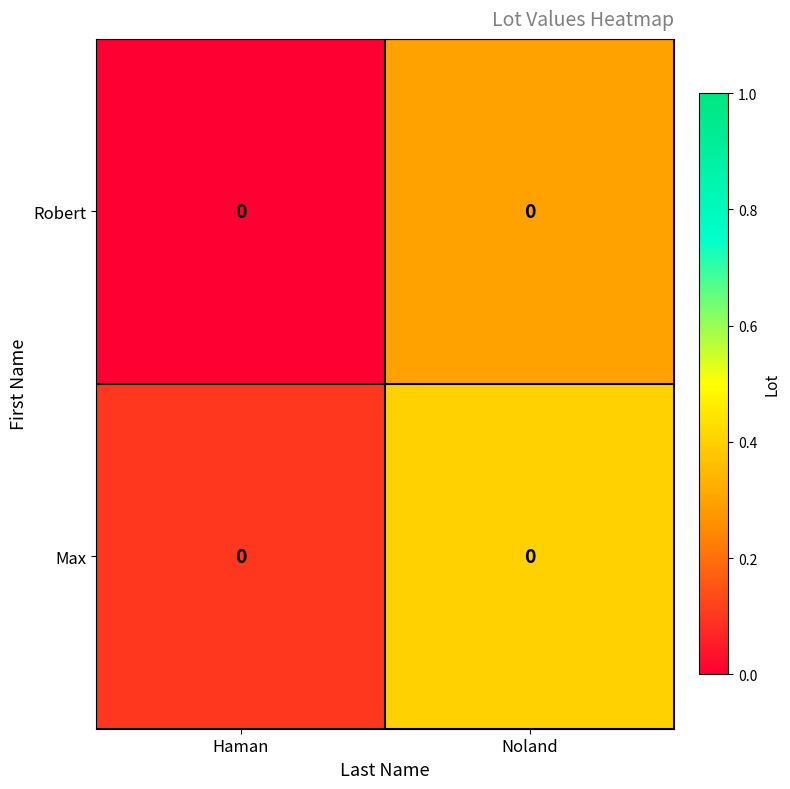

Count the number of data series in this chart.

2